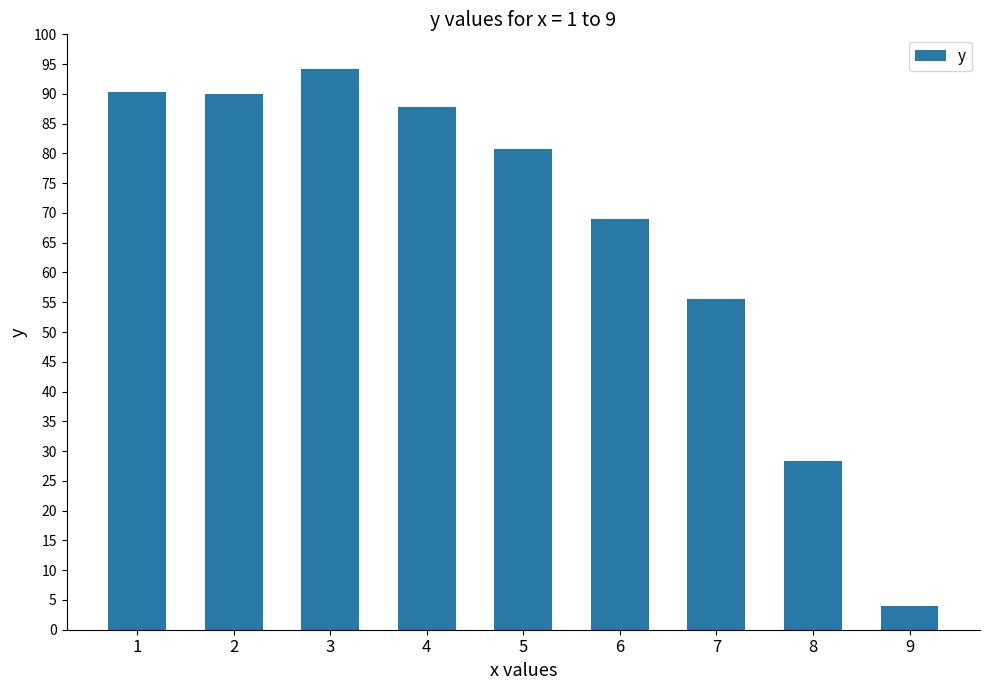

What is the maximum value shown in the chart?

94.2